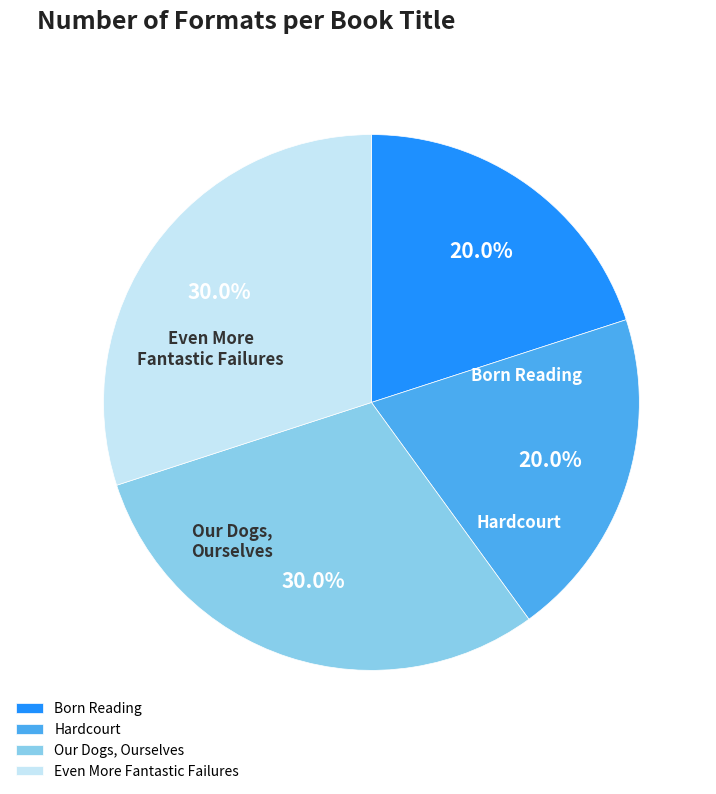

Between Hardcourt and Even More Fantastic Failures, which is larger?

Even More Fantastic Failures